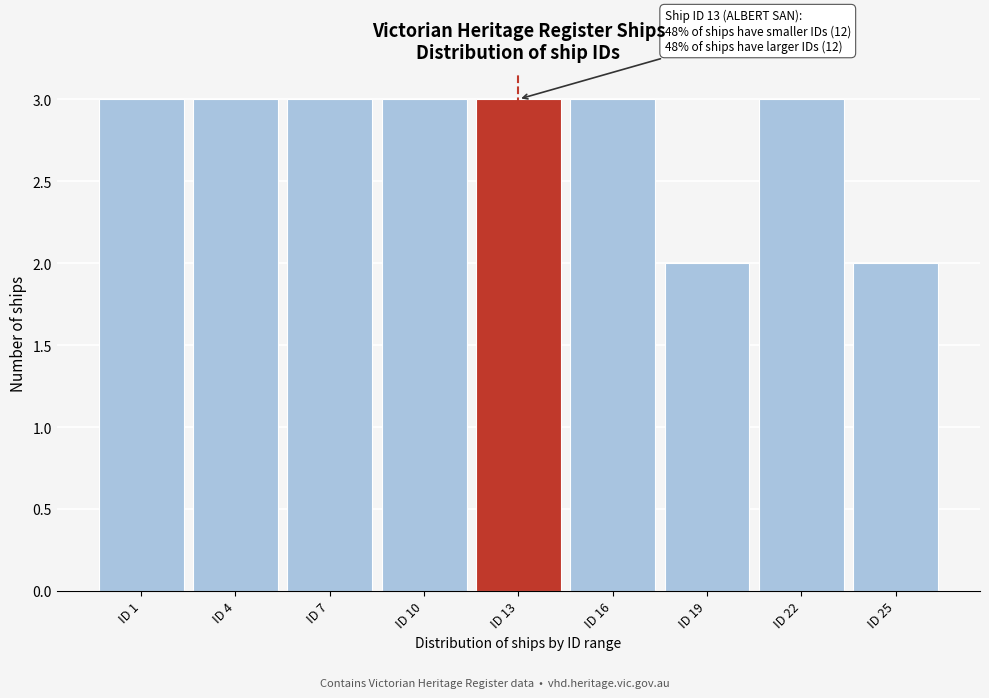

Reading right to left, what are all the values shown in this chart?

ID 25=2	ID 22=3	ID 19=2	ID 16=3	ID 13=3	ID 10=3	ID 7=3	ID 4=3	ID 1=3